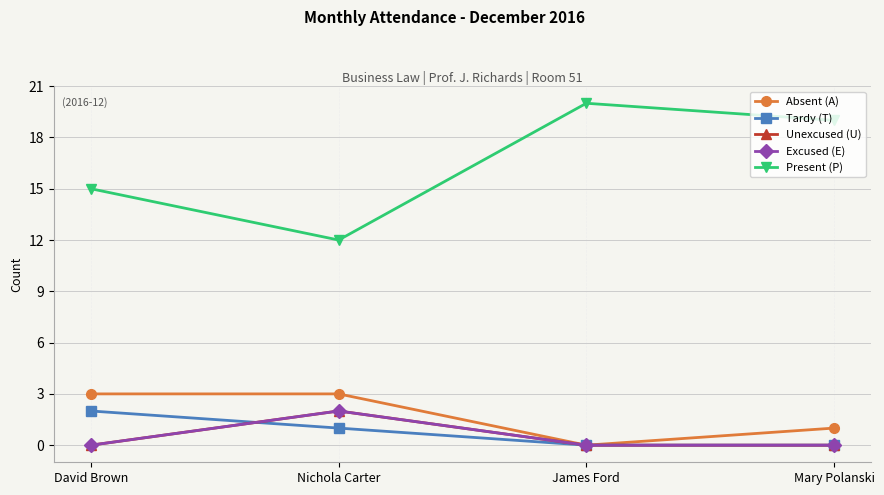

In Absent (A), how many points are lower than both neighbors (excluding endpoints)?

1